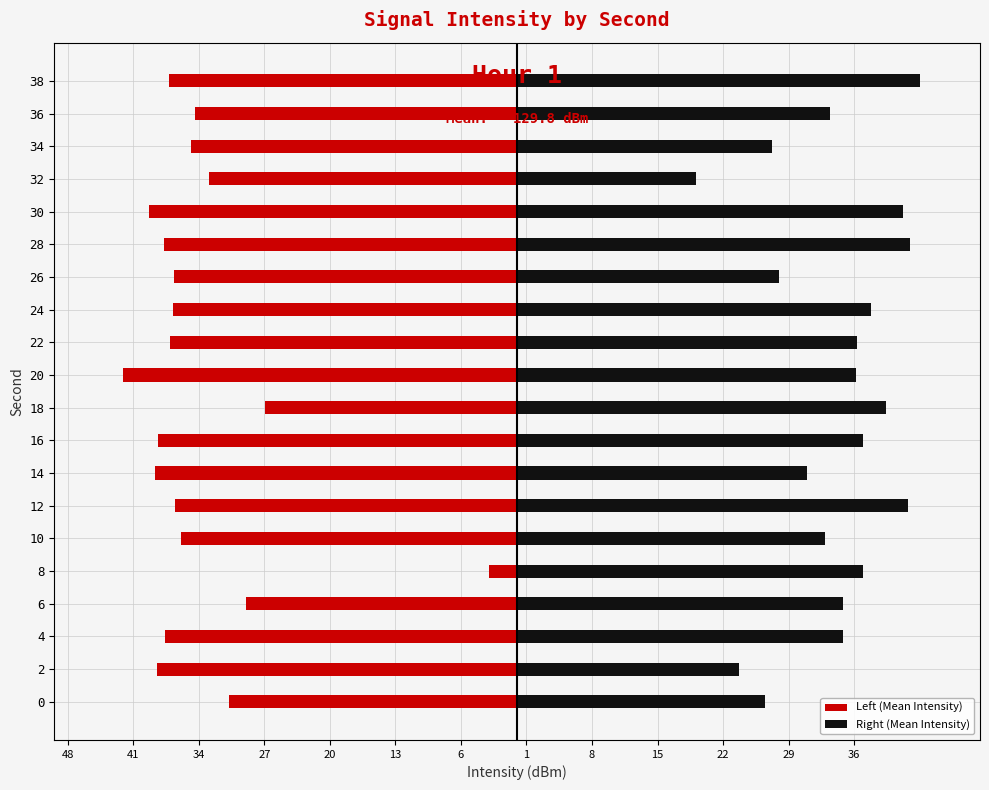

How many groups of bars are there?

20